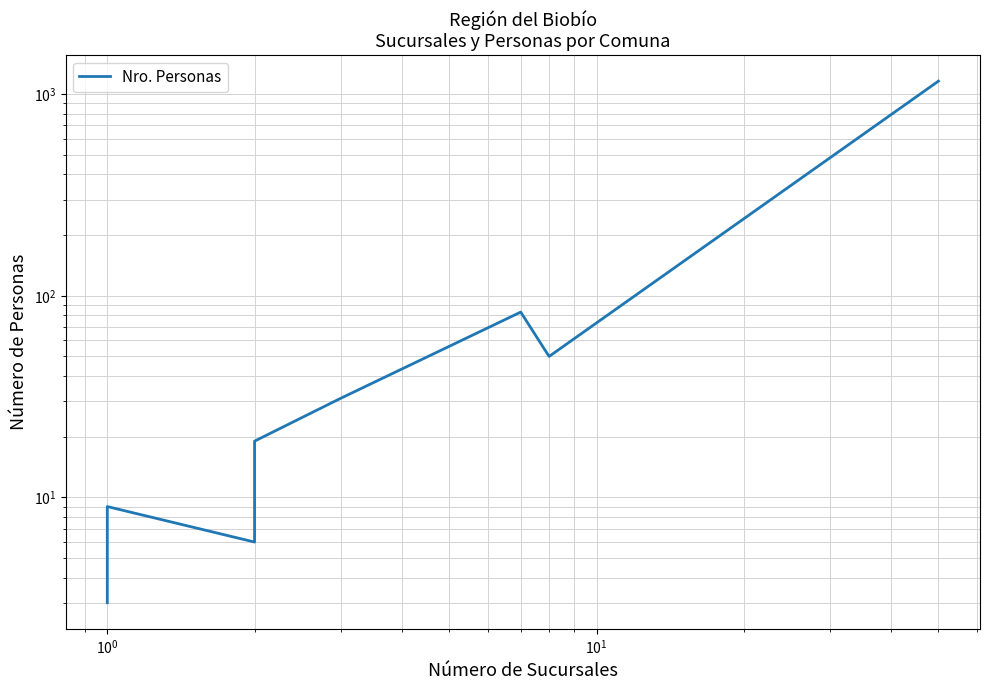

What is the change in value from $\mathdefault{10^{1}}$ to $\mathdefault{10^{3}}$?

-3